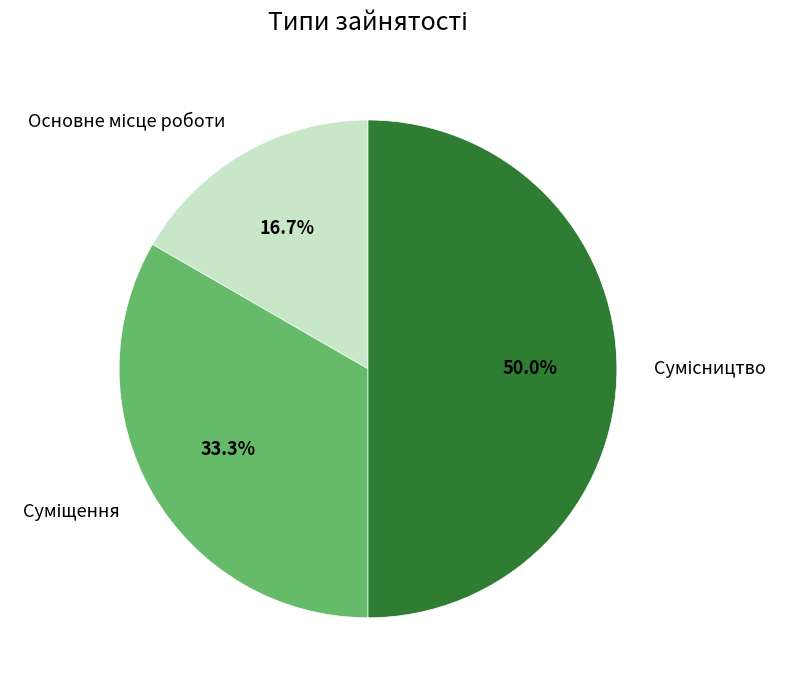

What is the total percentage of Основне місце роботи and Сумісництво?

66.7%